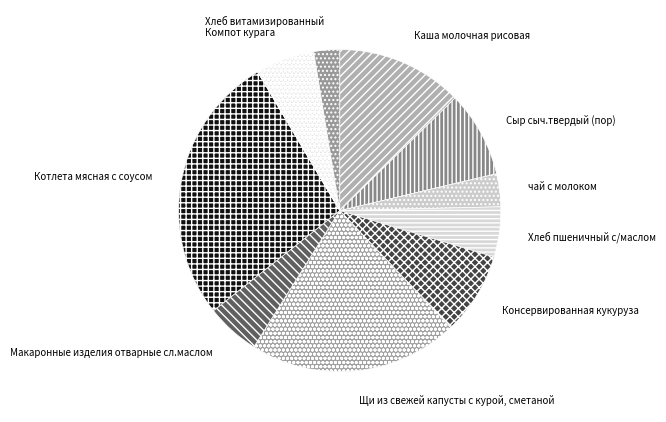

Approximately how many times larger is the value at Каша молочная рисовая compared to Щи из свежей капусты с курой, сметаной?

0.6